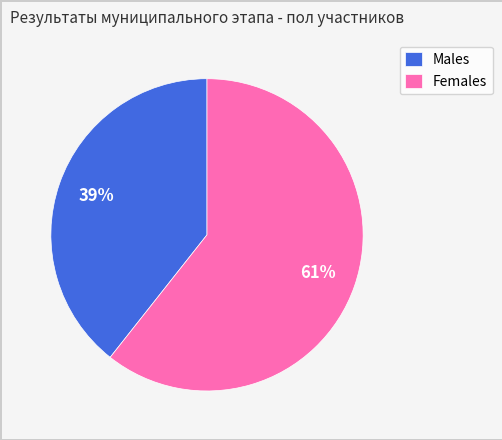

What is the largest slice in the pie chart?

Females